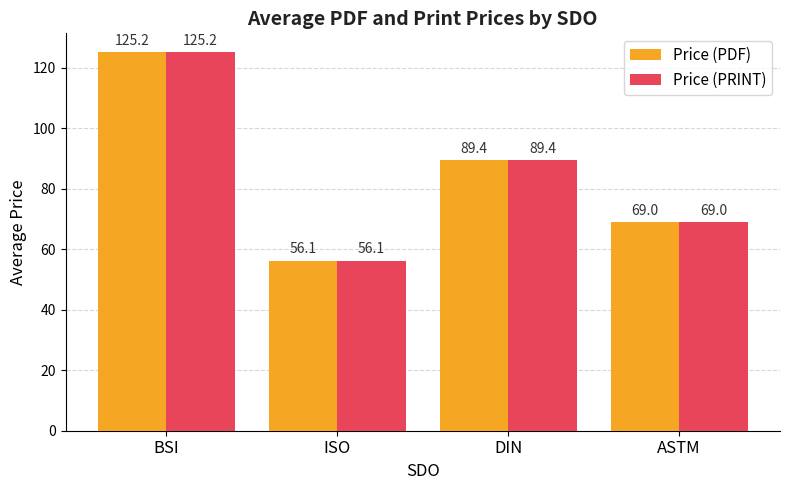

Are the bars horizontal?

No